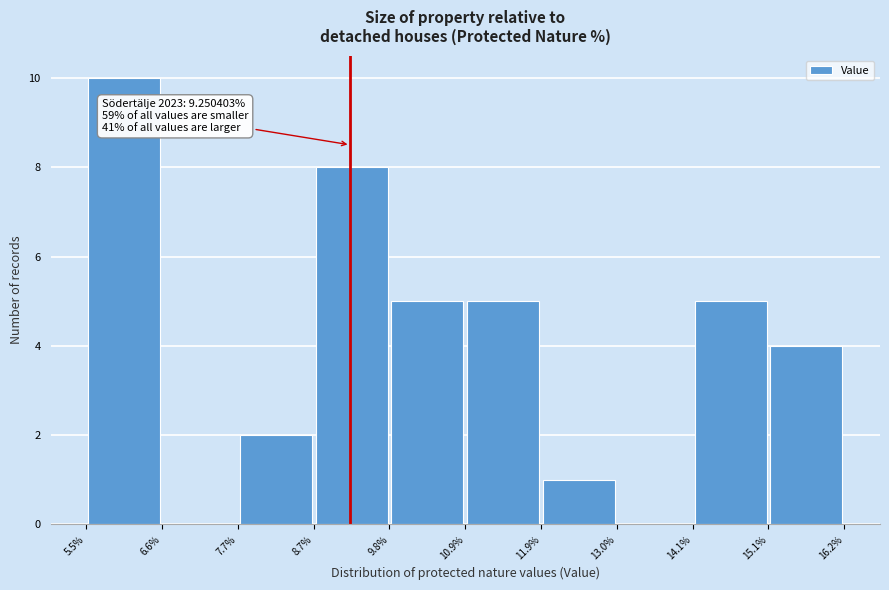

Over which range of the x-axis is the bar tallest?

5.5% to 6.6%